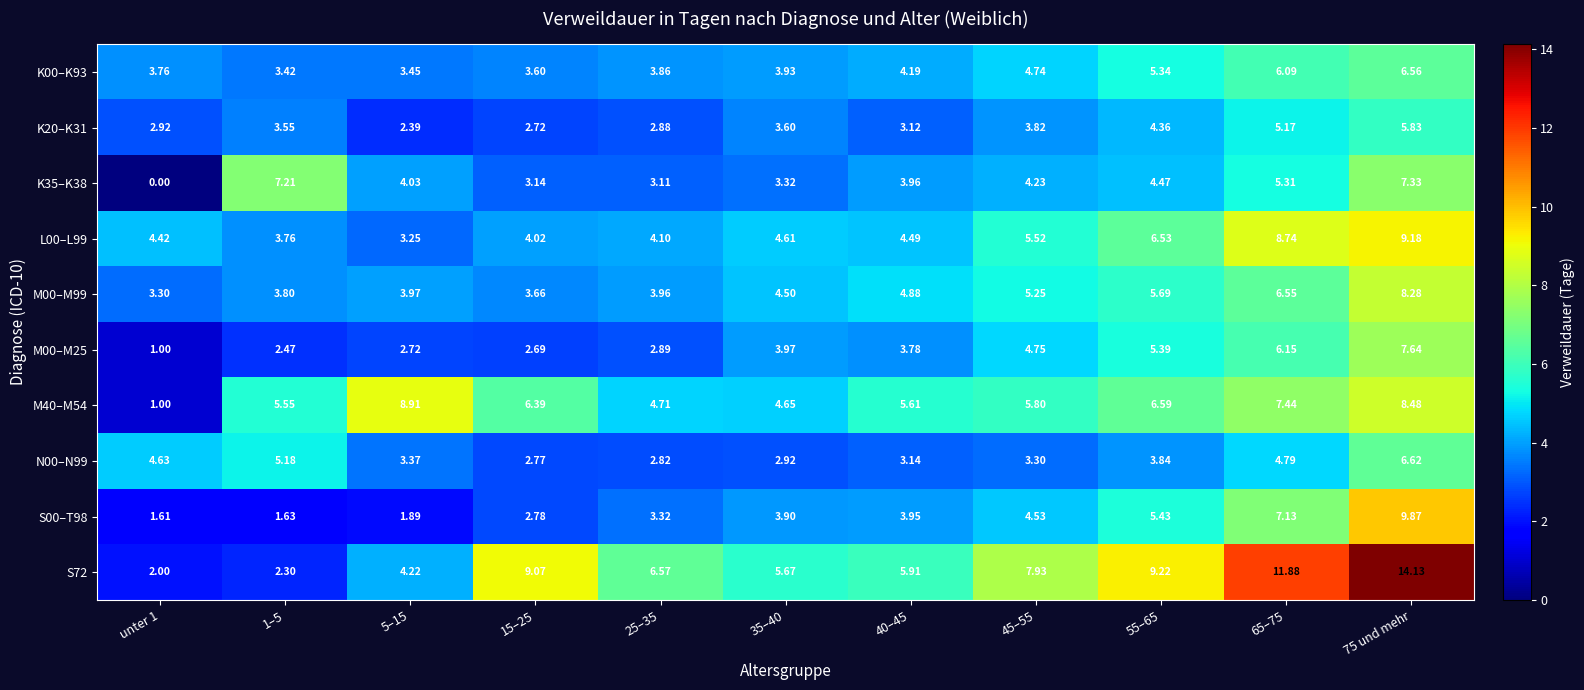

At which category is the sum across all series the highest?

75 und mehr